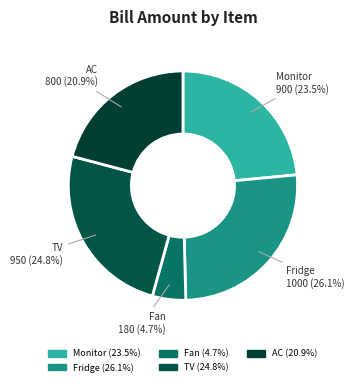

Combined, what portion of the pie is Fridge and AC?

47.0%